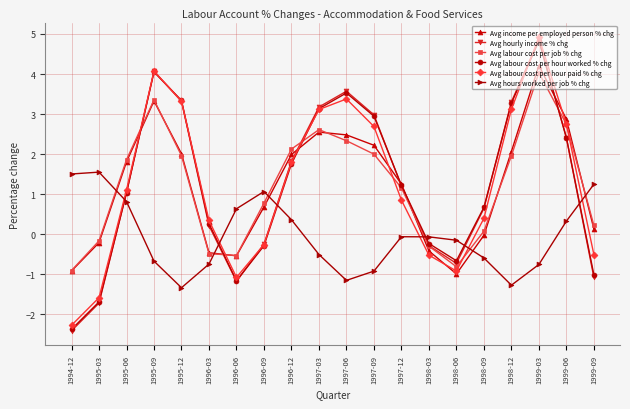

Is this an area chart (filled region under the line)?

No